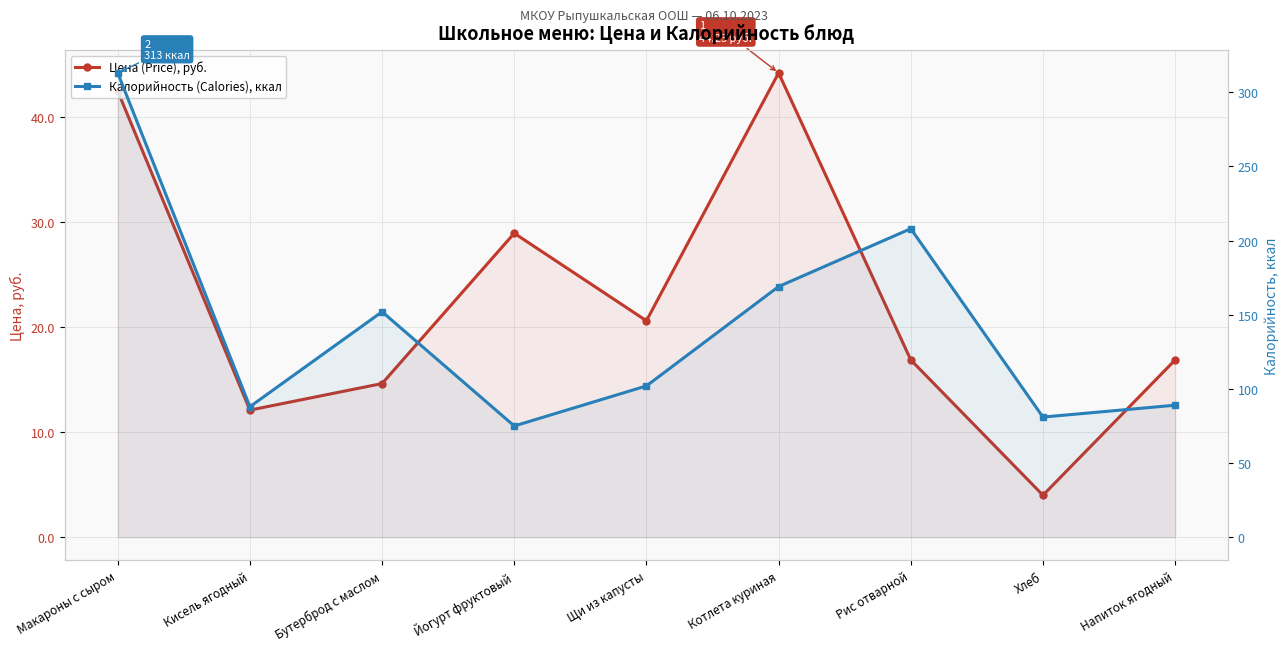

In Цена (Price), руб., how many points are lower than both neighbors (excluding endpoints)?

3